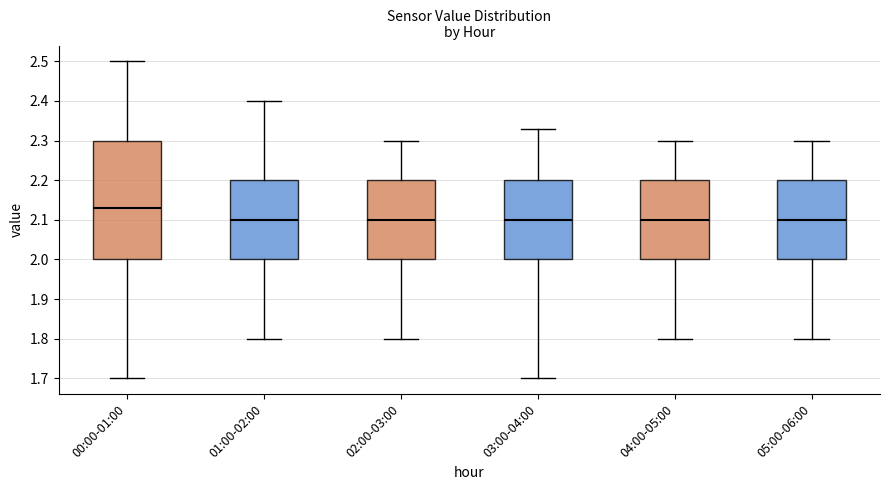

Which box's median line is the highest?

00:00-01:00